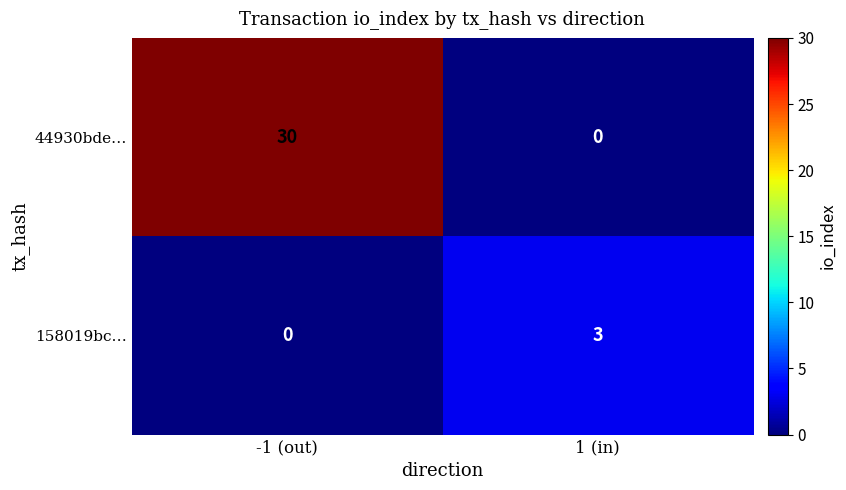

Reading left to right, transcribe all the data shown in this chart.

44930bde…: 30	0
158019bc…: 0	3